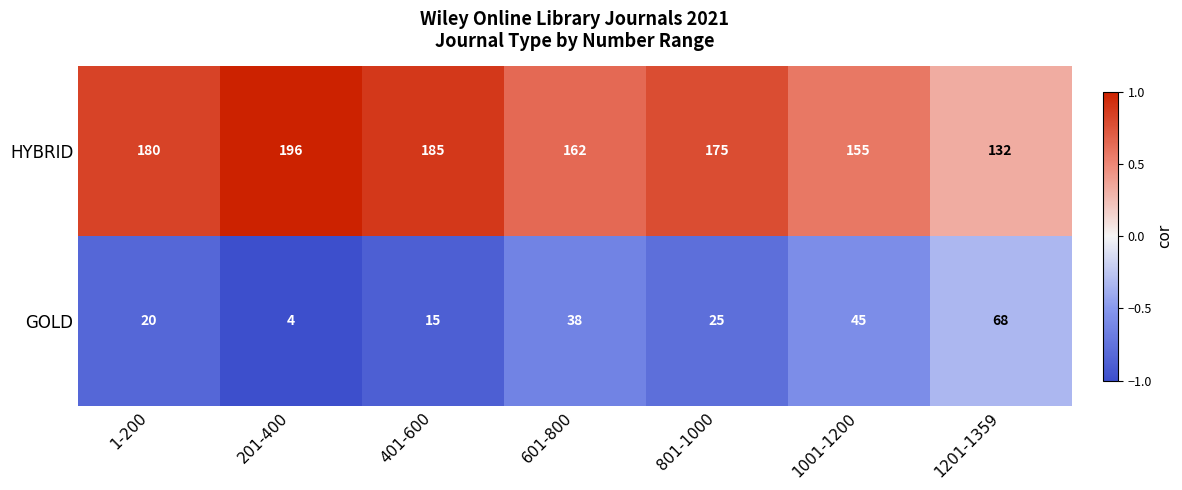

How many series are shown in this chart?

2